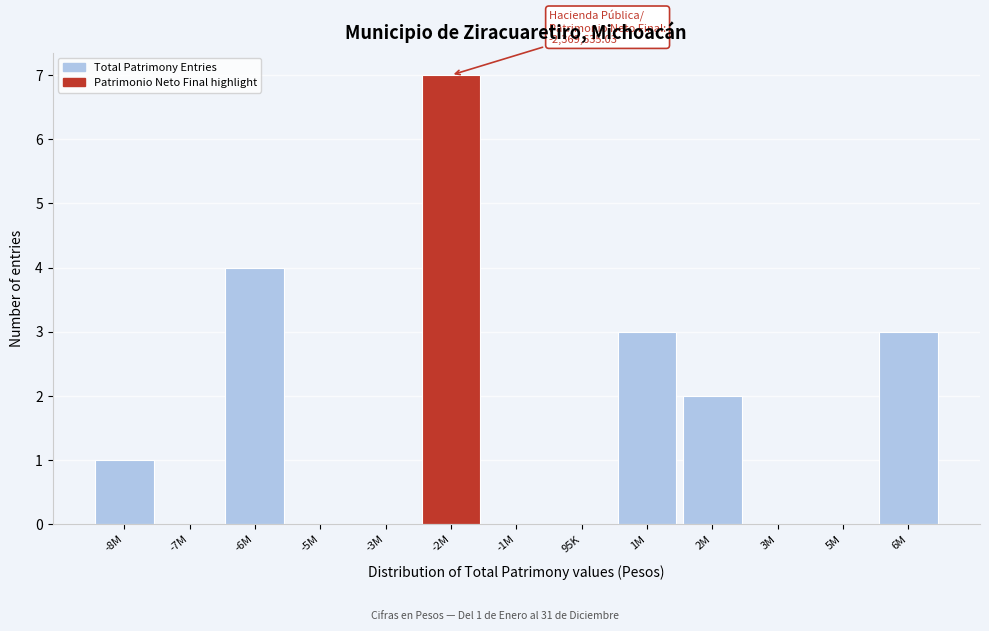

Reading left to right, extract all data points from this chart.

-8M=1	-7M=0	-6M=4	-5M=0	-3M=0	-2M=7	-1M=0	95K=0	1M=3	2M=2	3M=0	5M=0	6M=3